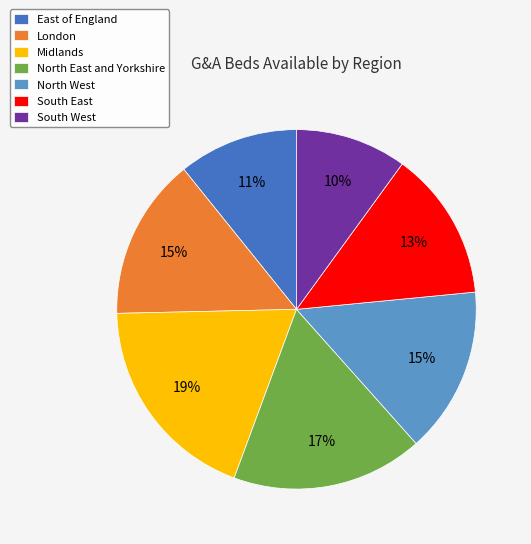

To the nearest percent, what is the average slice percentage?

14%